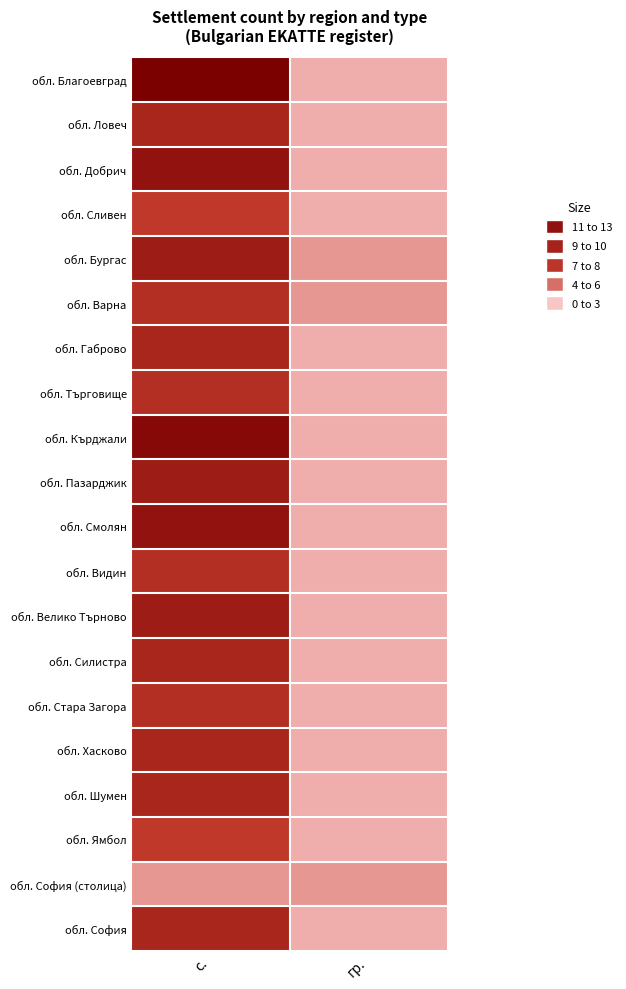

Rank the series at гр. from lowest to highest value.

обл. Благоевград, обл. Ловеч, обл. Добрич, обл. Сливен, обл. Габрово, обл. Търговище, обл. Кърджали, обл. Пазарджик, обл. Смолян, обл. Видин, обл. Велико Търново, обл. Силистра, обл. Стара Загора, обл. Хасково, обл. Шумен, обл. Ямбол, обл. София, обл. Бургас, обл. Варна, обл. София (столица)